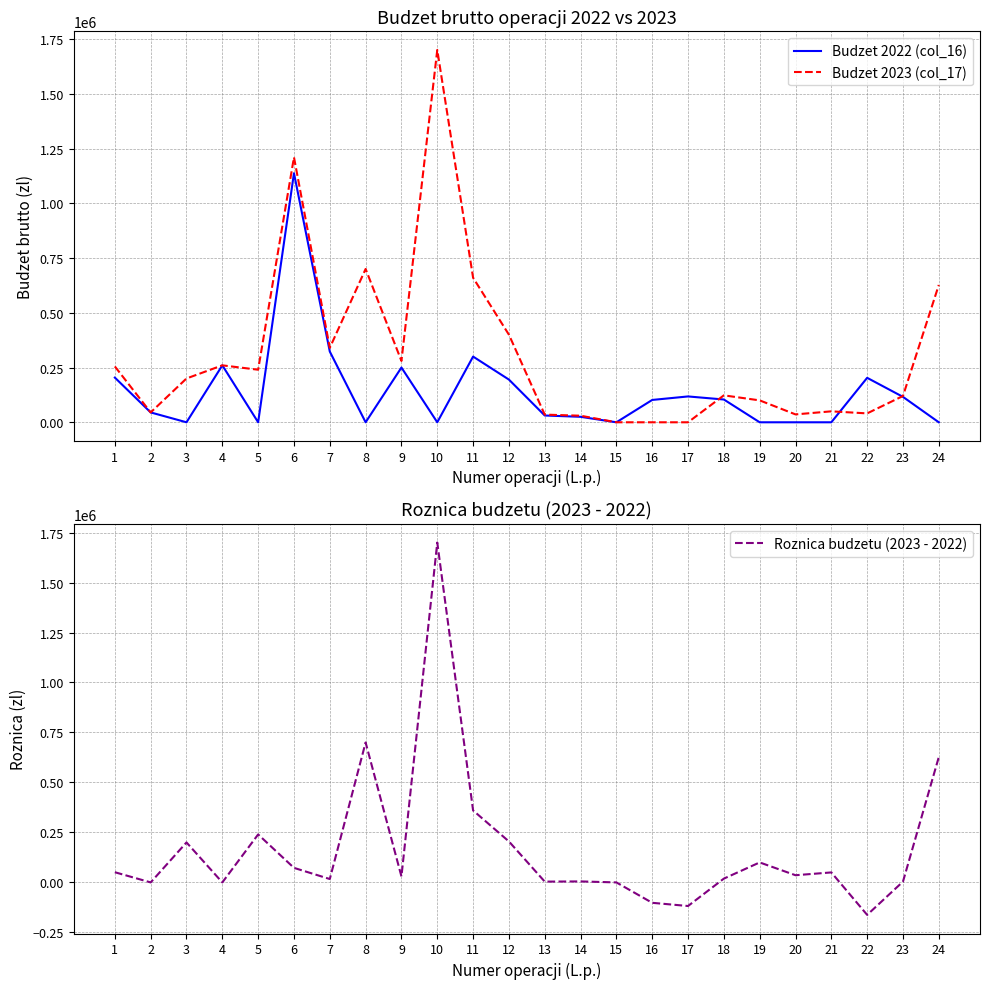

Rank the series by their maximum value, from lowest to highest.

Budzet 2022 (col_16), Budzet 2023 (col_17), Roznica budzetu (2023 - 2022)